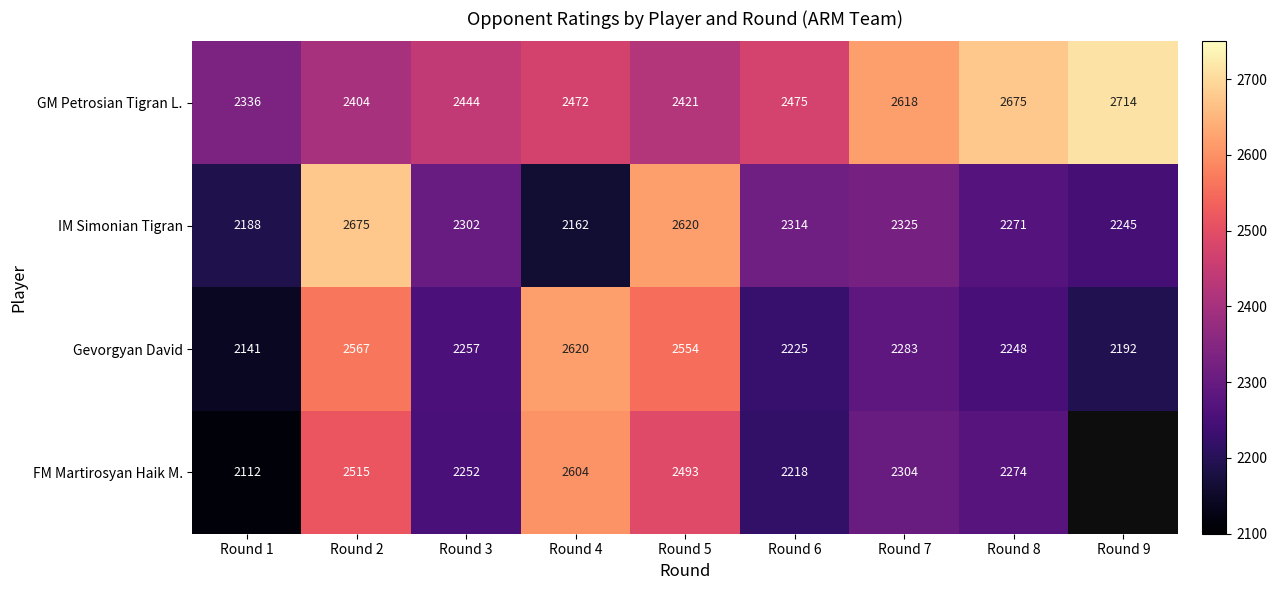

The Gevorgyan David series shows 2192 at Round 9. True or false?

True